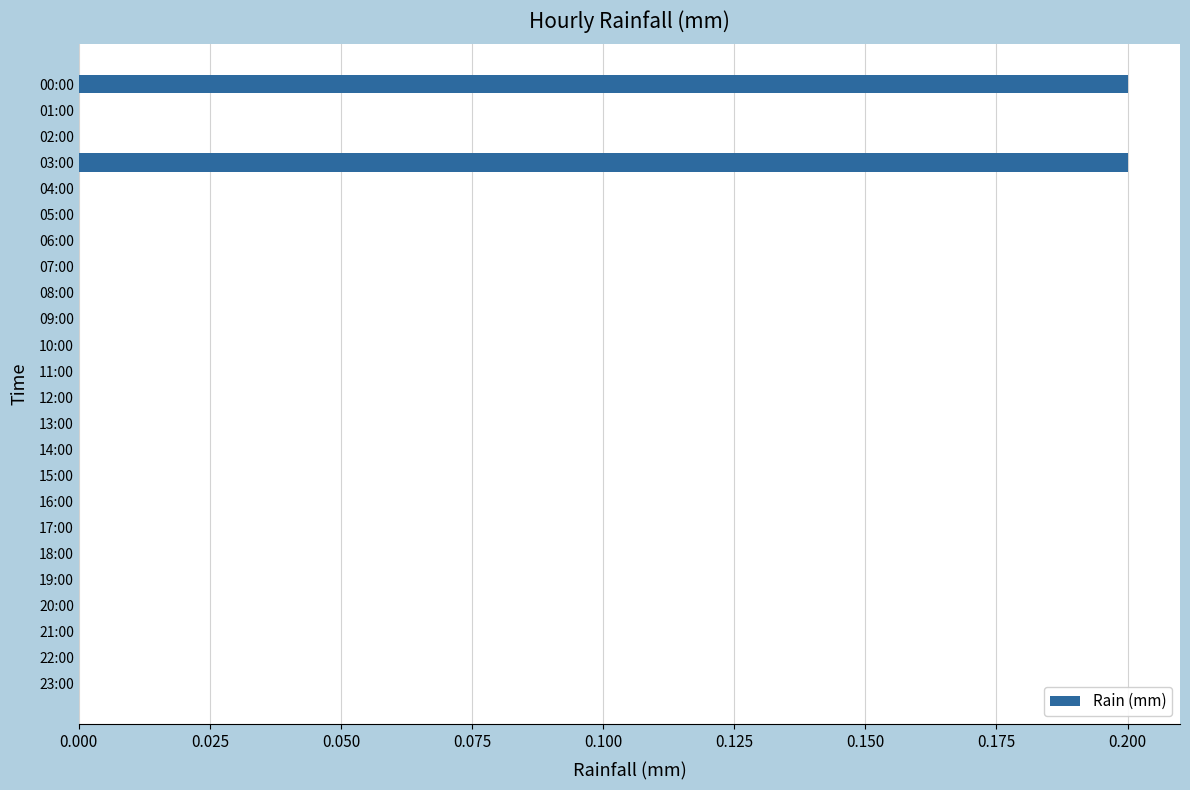

What is the sum of all values?

0.4